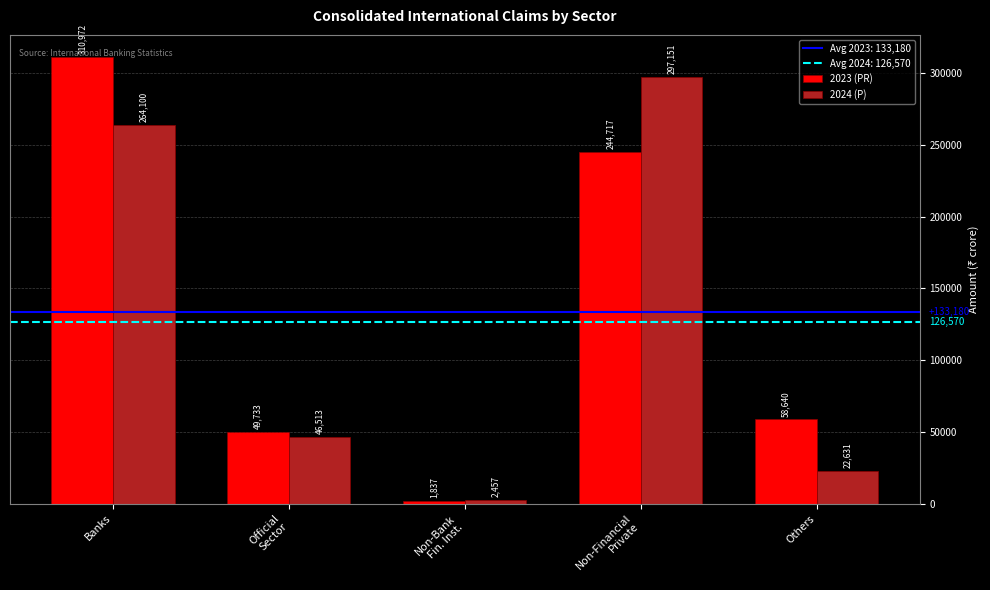

How many data points in 2024 (P) are less than 46513?

2